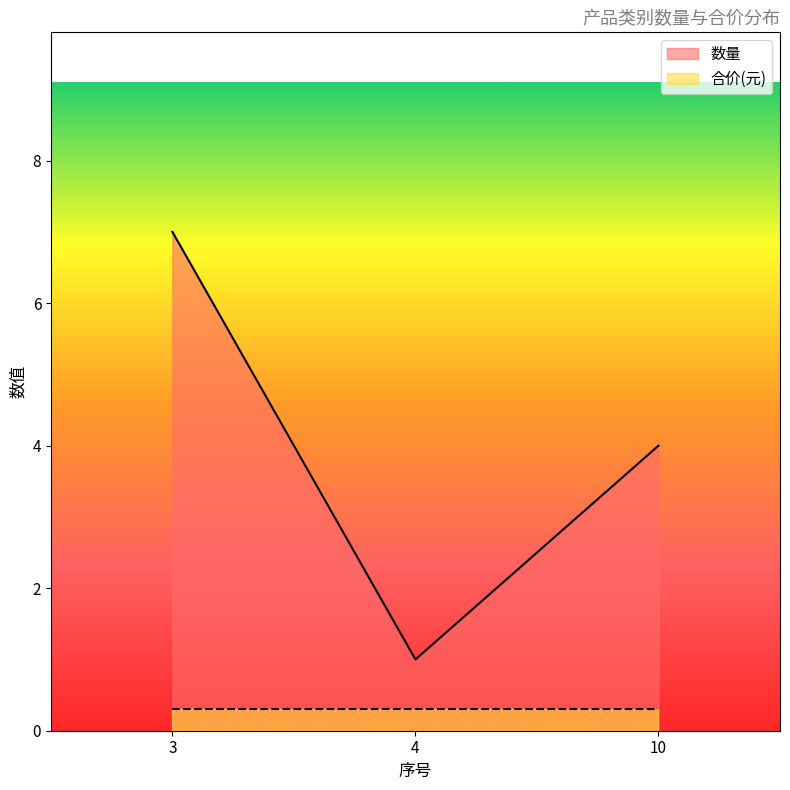

How many values are between 1 and 7?

3